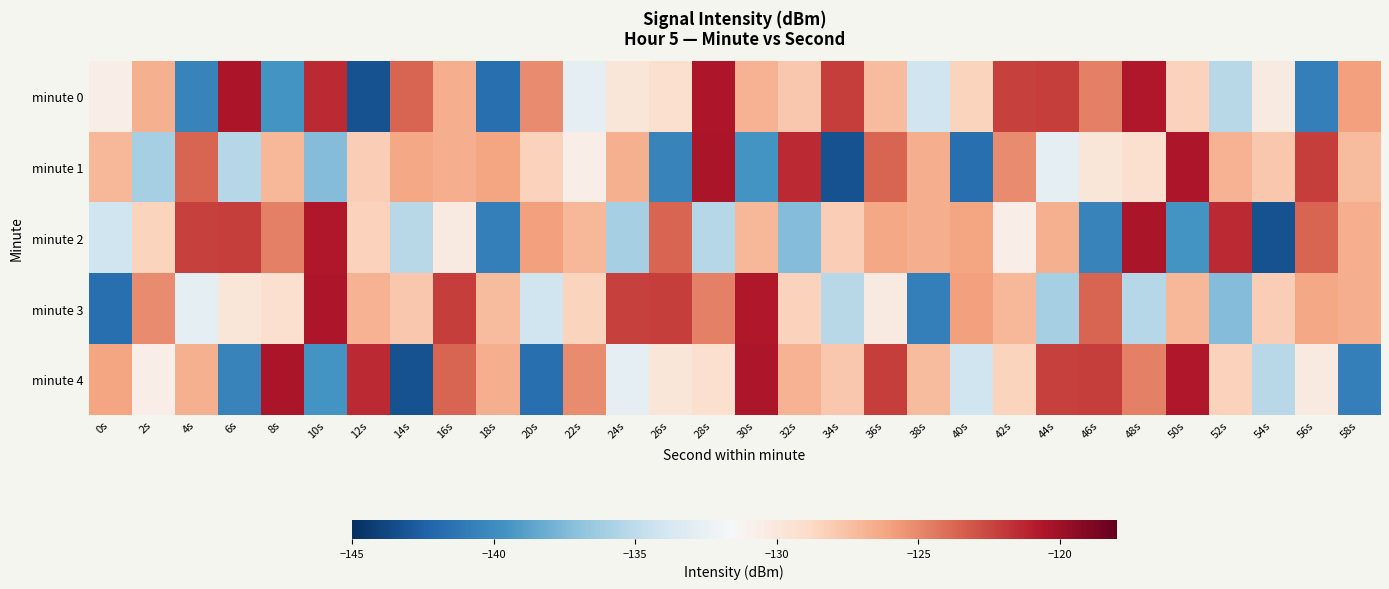

What is the difference between the highest and lowest values at 20s?

16.6